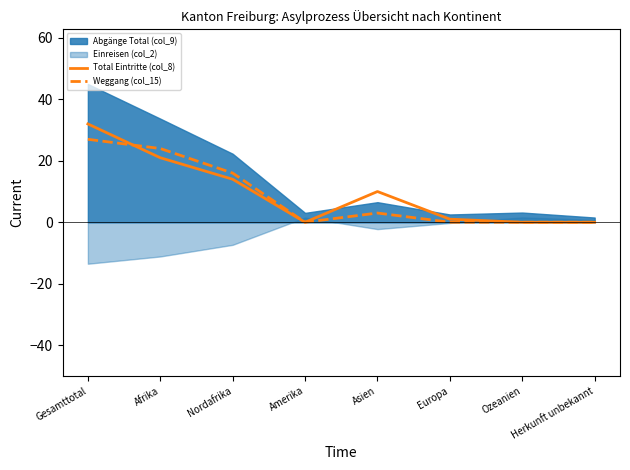

Is it true that Weggang (col_15) equals 0 at Amerika?

True